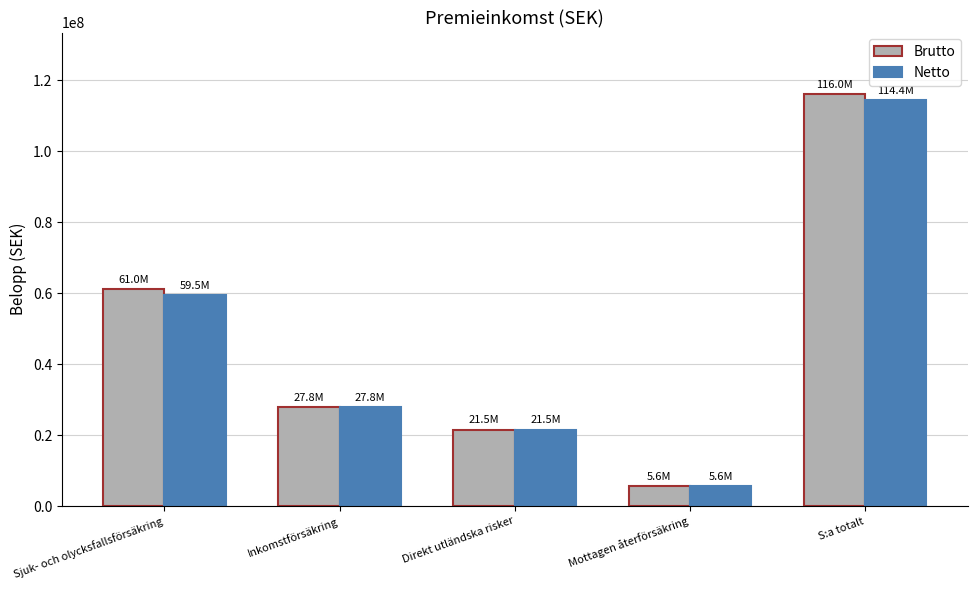

What is the sum of all Netto values?

228836000